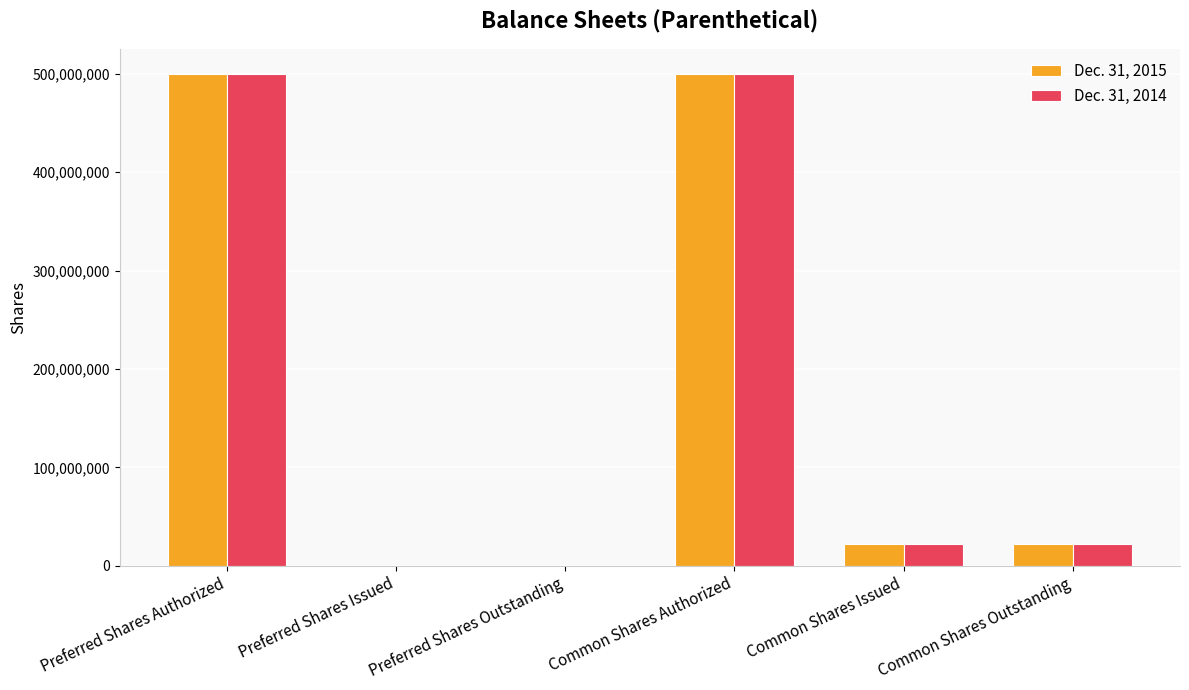

Is it true that Dec. 31, 2015 equals 215561960 at Preferred Shares Outstanding?

False